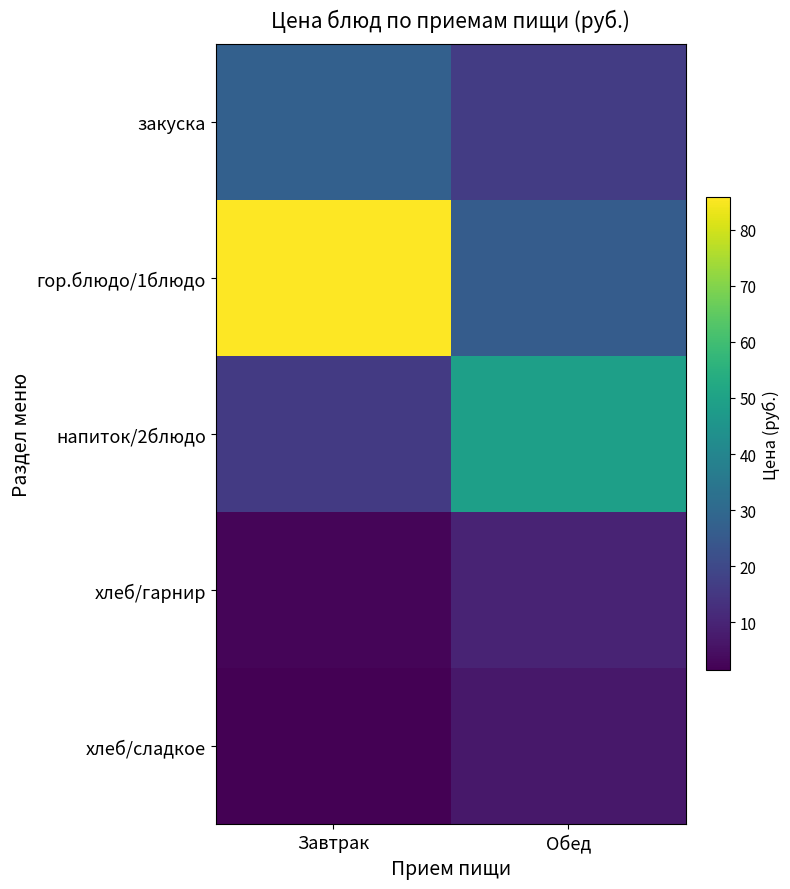

Reading left to right, what are all the values shown in this chart?

закуска: Завтрак=27.4	Обед=16.3
гор.блюдо/1блюдо: Завтрак=85.8	Обед=25.8
напиток/2блюдо: Завтрак=15.6	Обед=48.9
хлеб/гарнир: Завтрак=2.6	Обед=9.7
хлеб/сладкое: Завтрак=1.4	Обед=6.7